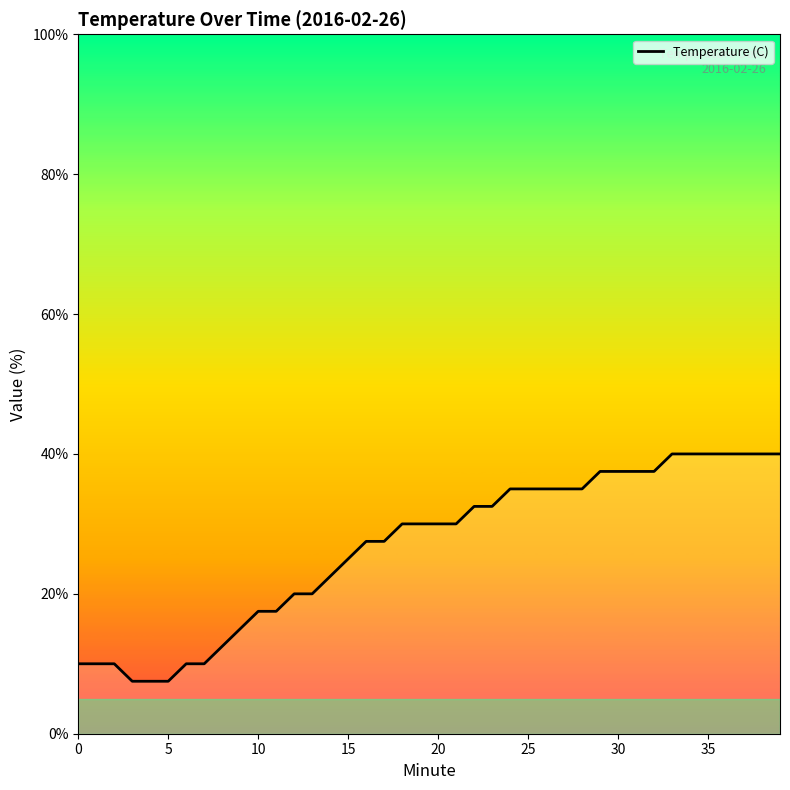

What is the minimum value shown in the chart?

7.5